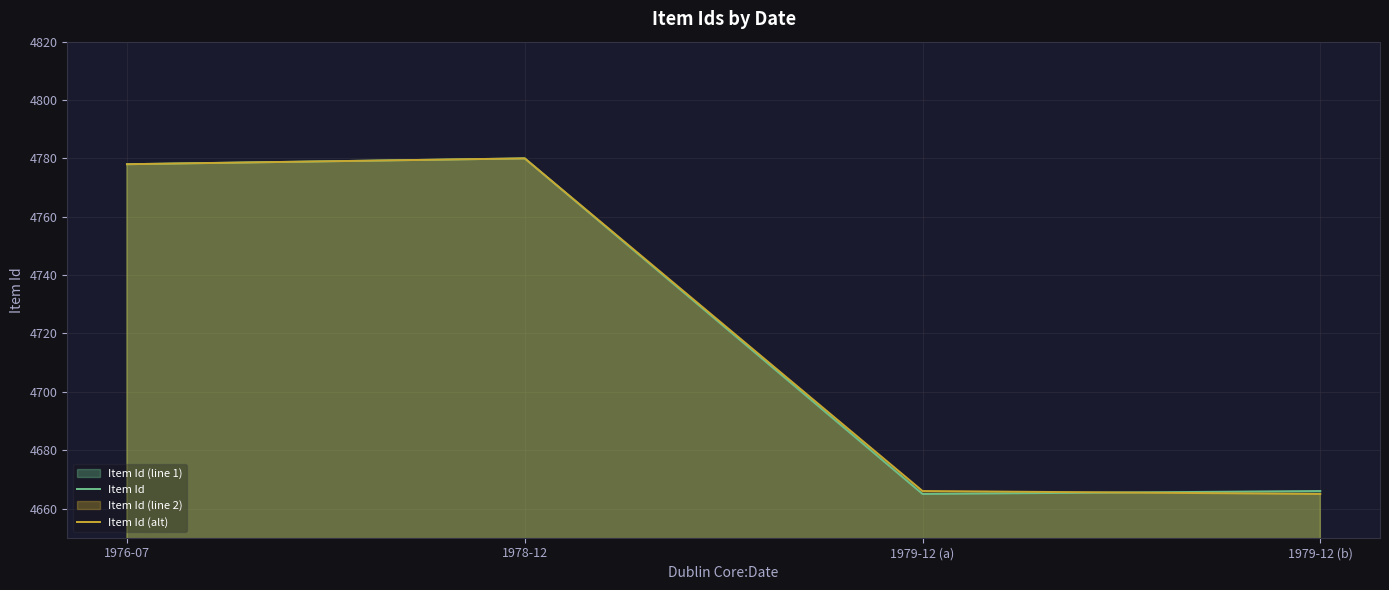

Which label corresponds to the largest value in the chart?

1978-12